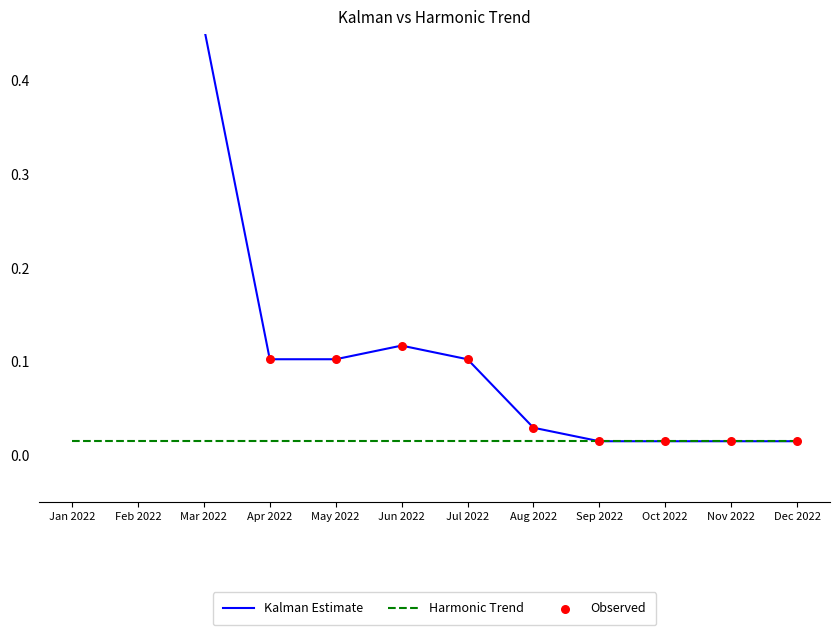

Which series contains the highest Y value?

Kalman Estimate